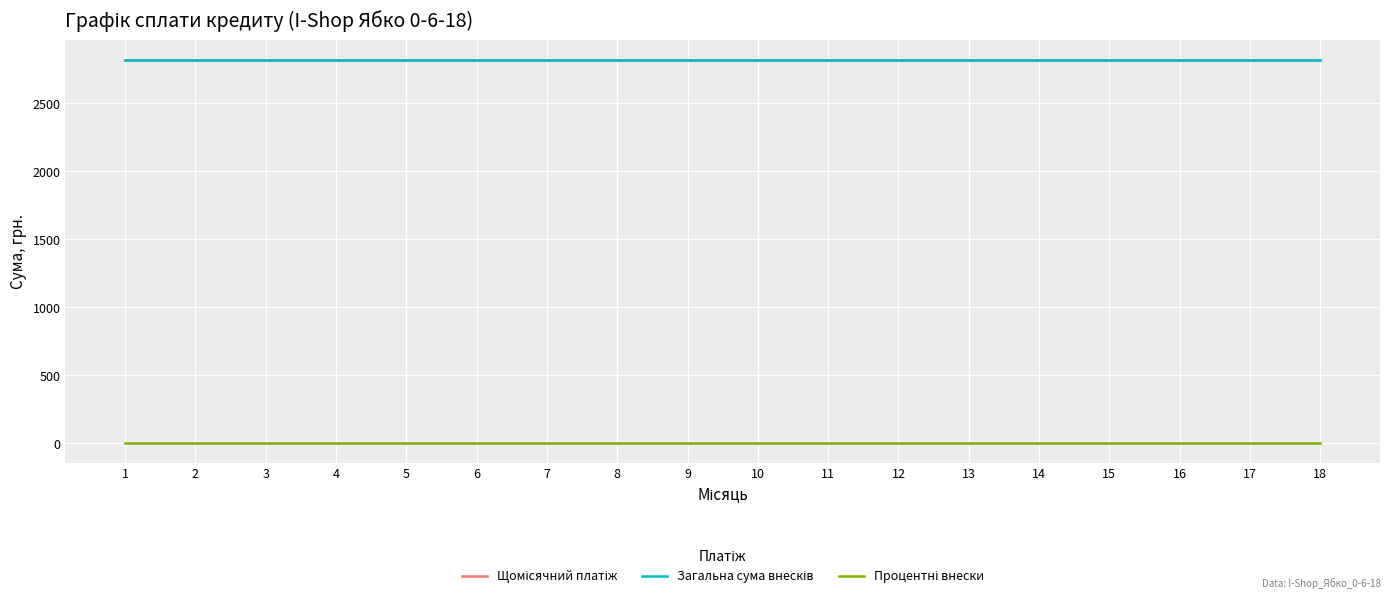

What is the greatest value displayed?

2819.9